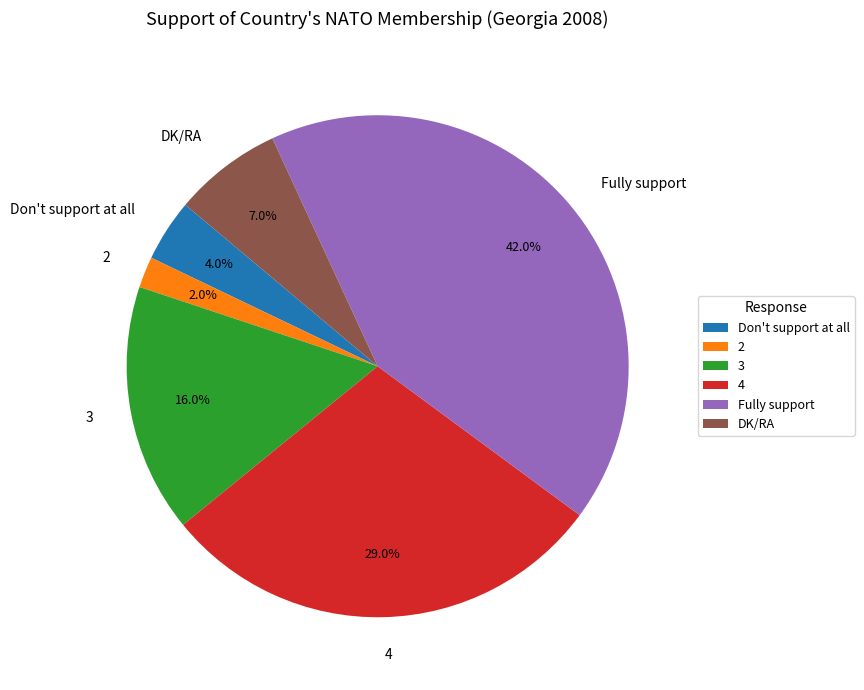

To the nearest percent, what is the average slice percentage?

17%